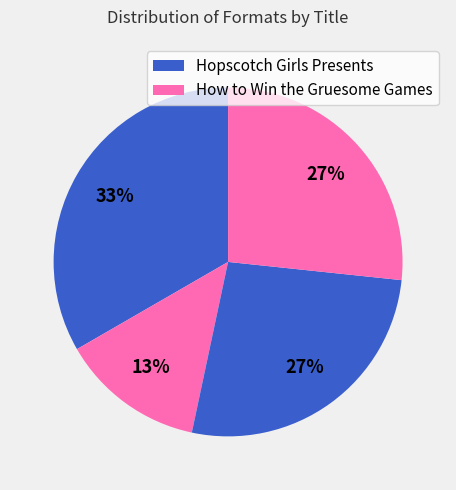

To the nearest percent, what is the average slice percentage?

25%